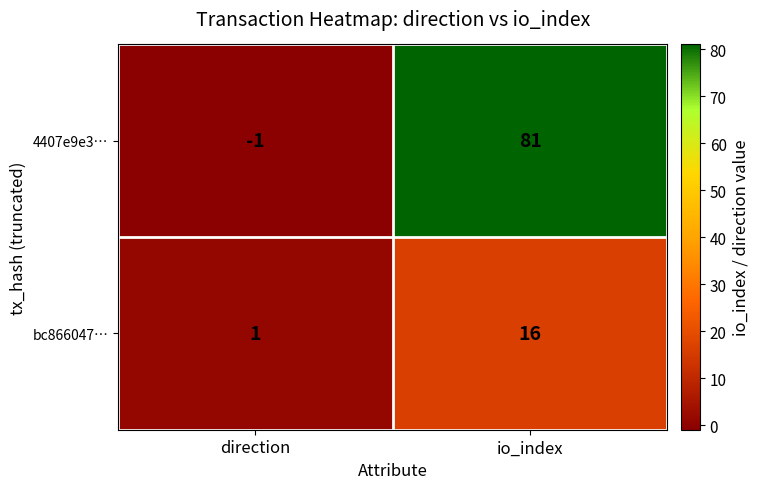

Which series changed the most between direction and io_index?

4407e9e3…